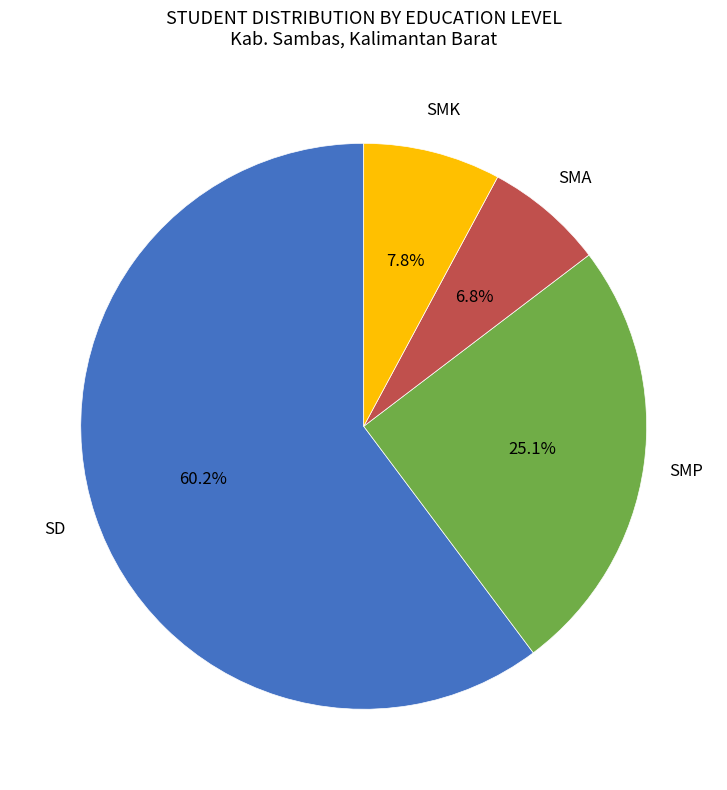

Does any single category account for the majority?

Yes